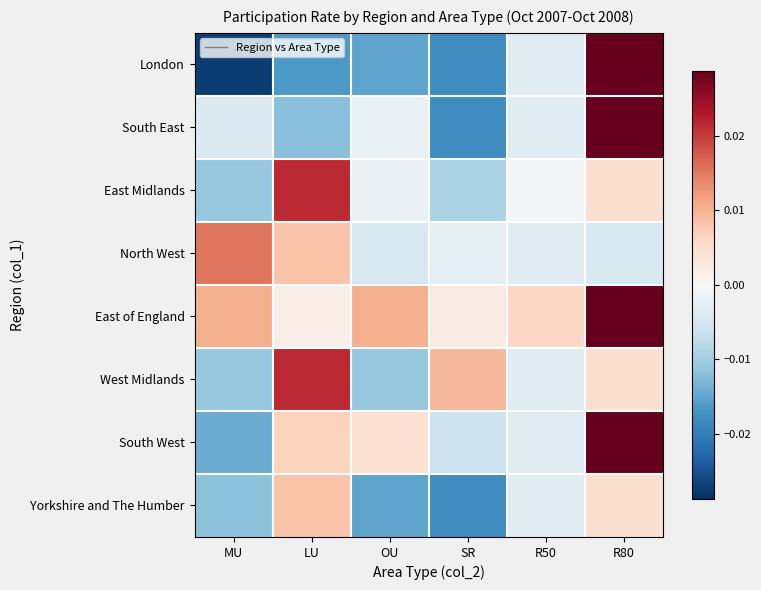

Reading right to left, transcribe all the data shown in this chart.

London: R80=0.0	R50=-0.0	SR=-0.0	OU=-0.0	LU=-0.0	MU=-0.0
South East: R80=0.0	R50=-0.0	SR=-0.0	OU=-0.0	LU=-0.0	MU=-0.0
East Midlands: R80=0.0	R50=-0.0	SR=-0.0	OU=-0.0	LU=0.0	MU=-0.0
North West: R80=-0.0	R50=-0.0	SR=-0.0	OU=-0.0	LU=0.0	MU=0.0
East of England: R80=0.0	R50=0.0	SR=0.0	OU=0.0	LU=0.0	MU=0.0
West Midlands: R80=0.0	R50=-0.0	SR=0.0	OU=-0.0	LU=0.0	MU=-0.0
South West: R80=0.0	R50=-0.0	SR=-0.0	OU=0.0	LU=0.0	MU=-0.0
Yorkshire and The Humber: R80=0.0	R50=-0.0	SR=-0.0	OU=-0.0	LU=0.0	MU=-0.0